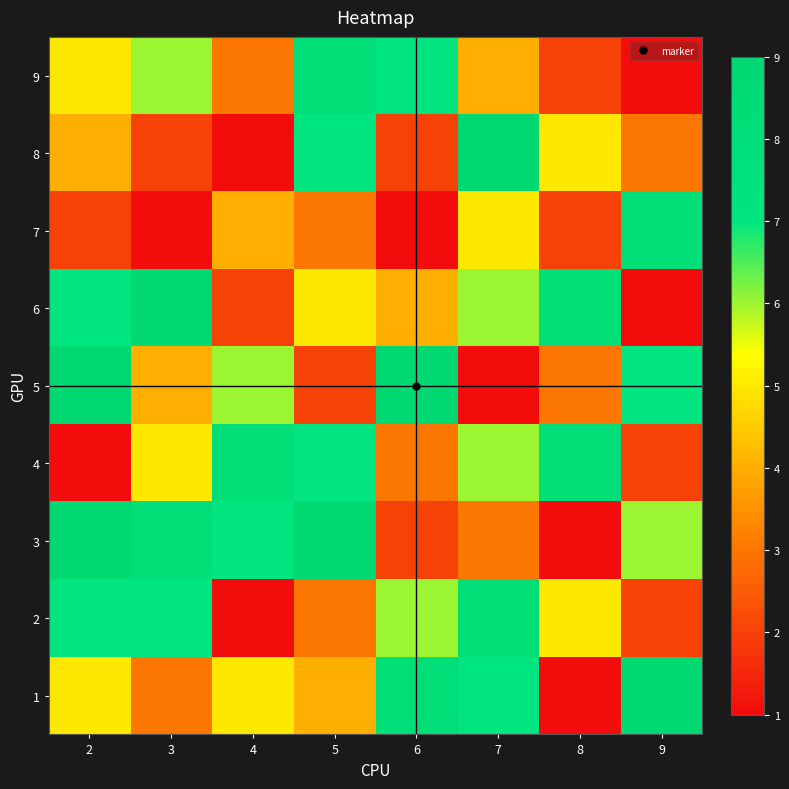

Between 2 and 6, which is larger?

6